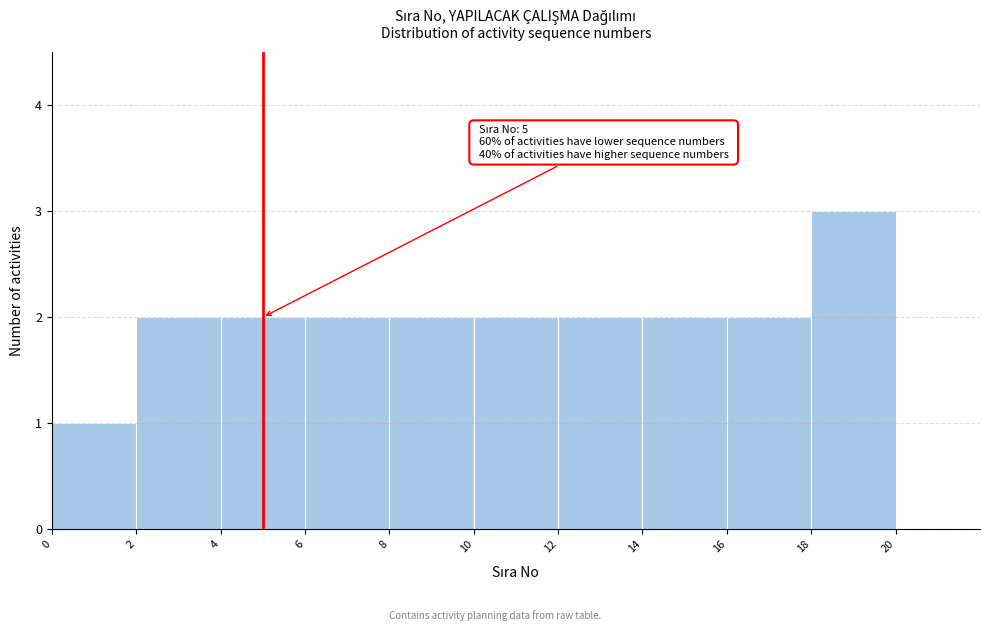

Over which range of the x-axis is the bar tallest?

18 to 20